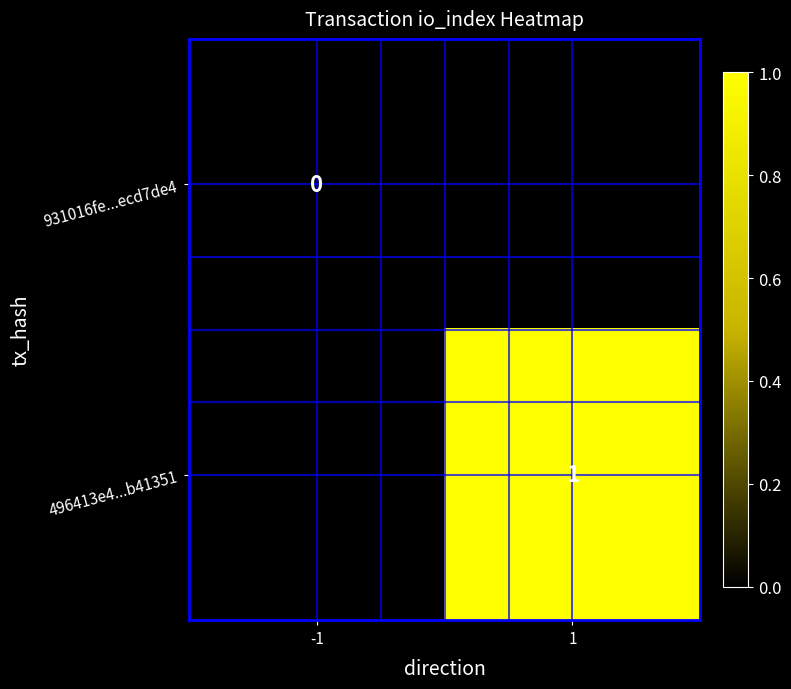

Which category has the lowest value across all series?

-1